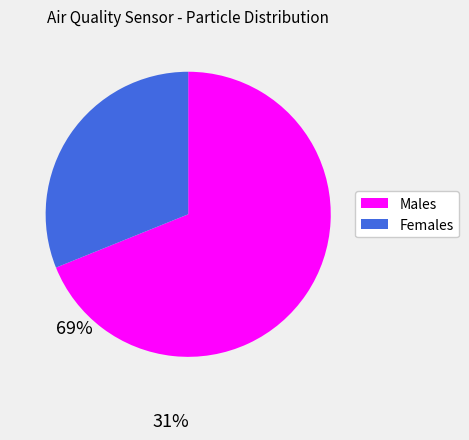

Is there a majority slice in this chart?

Yes